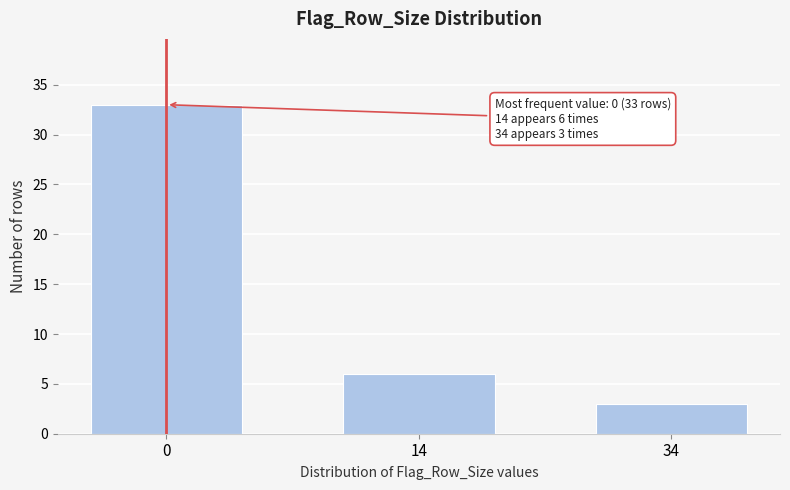

Reading left to right, what are all the values shown in this chart?

33	6	3